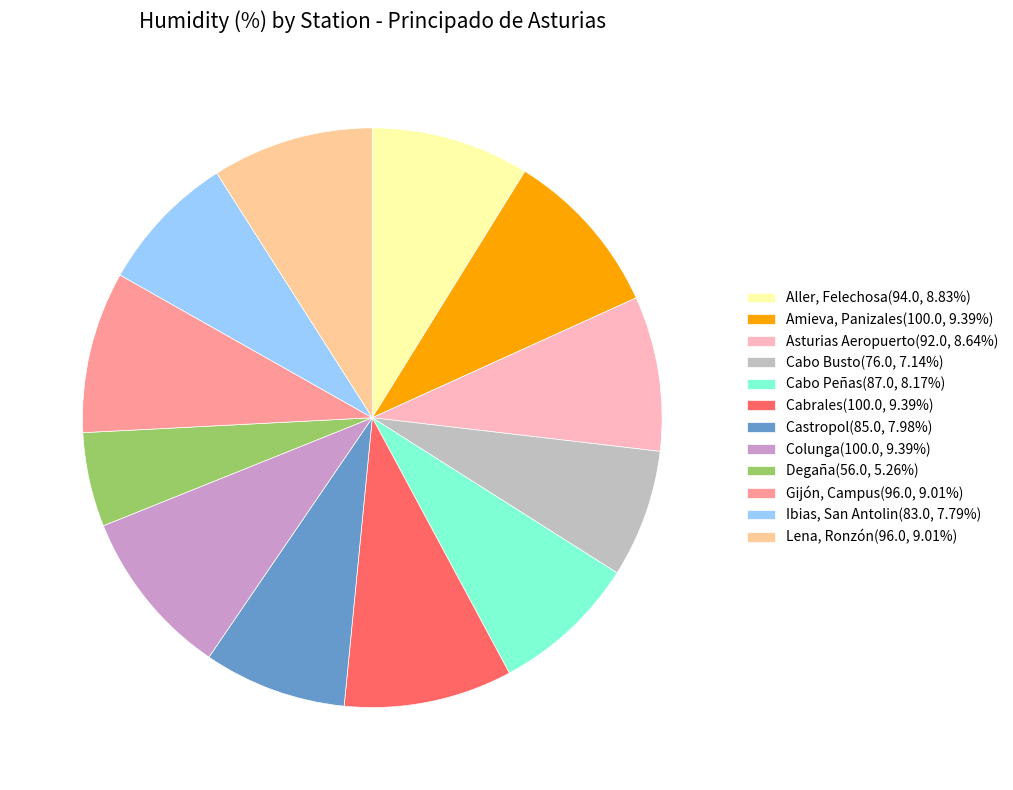

Combined, do Cabrales and Asturias Aeropuerto account for over 50%?

No